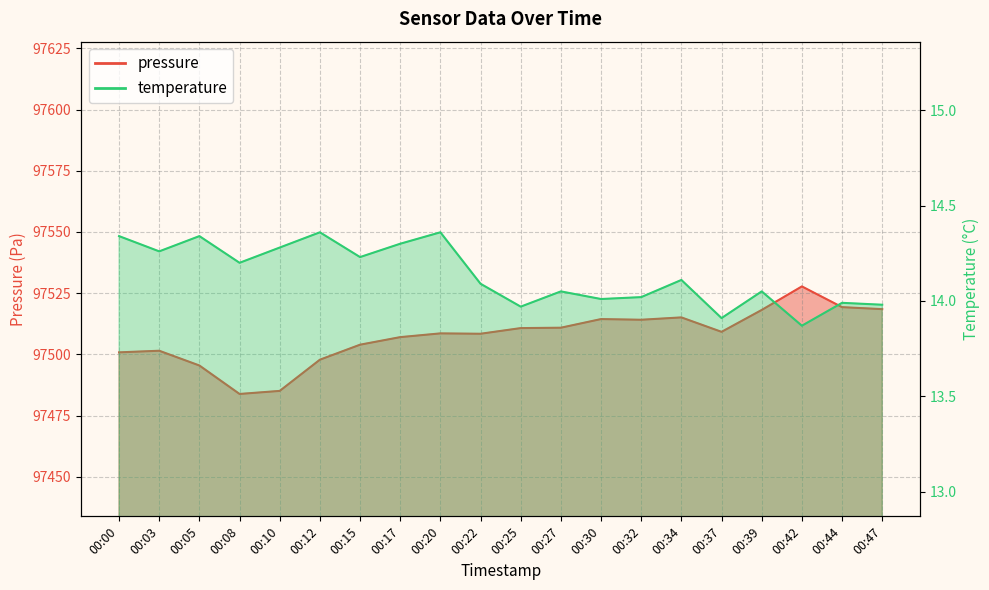

Is it true that pressure equals 159796.1 at 00:05?

False